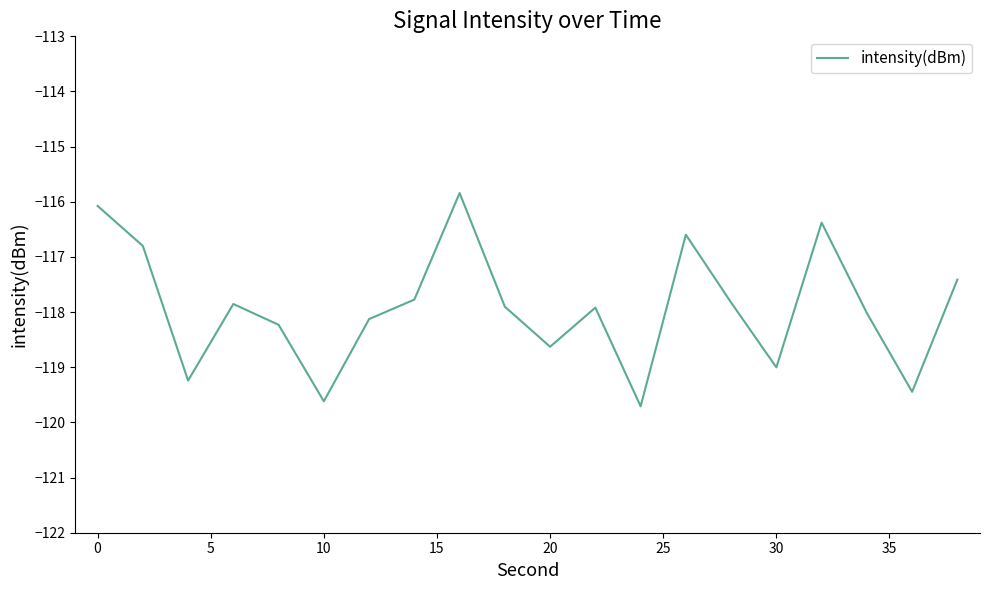

What is the difference between the maximum and minimum values?

3.9